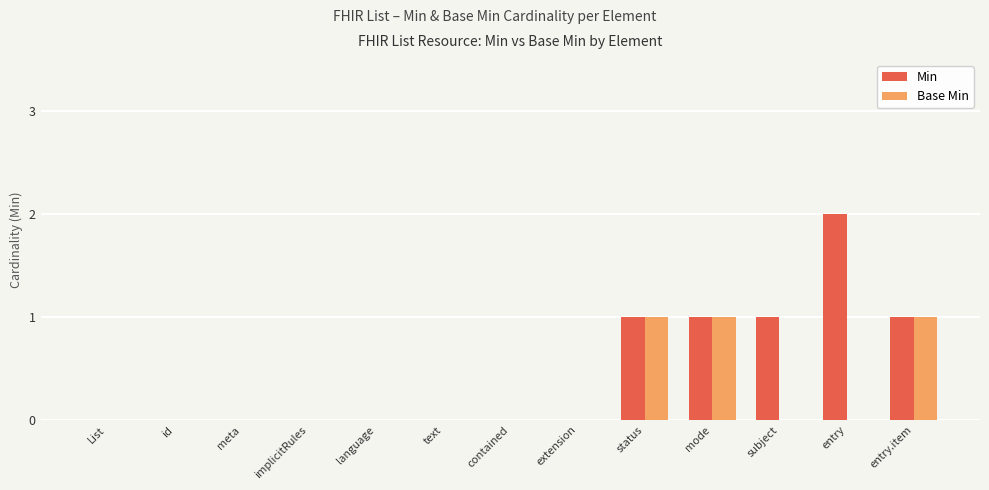

Does the chart contain stacked bars?

No